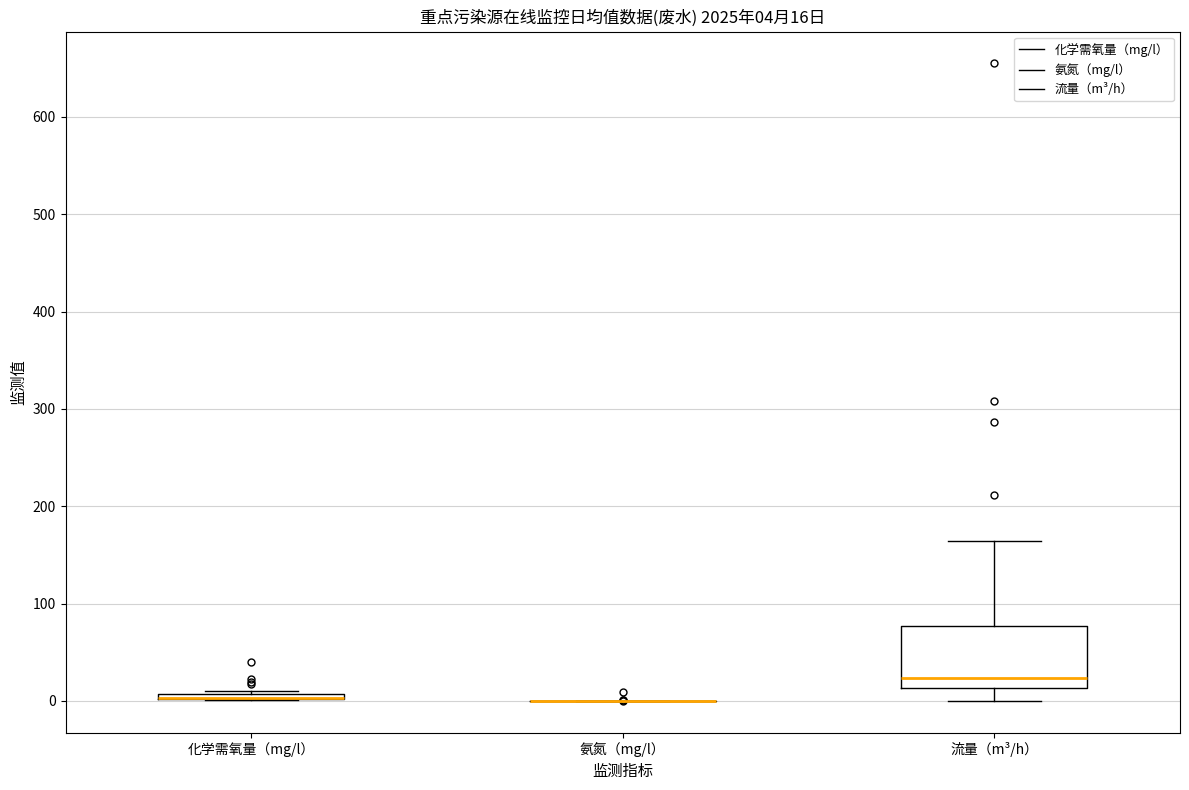

Comparing the boxes themselves (not the whiskers), which one is the tallest?

流量（m³/h）